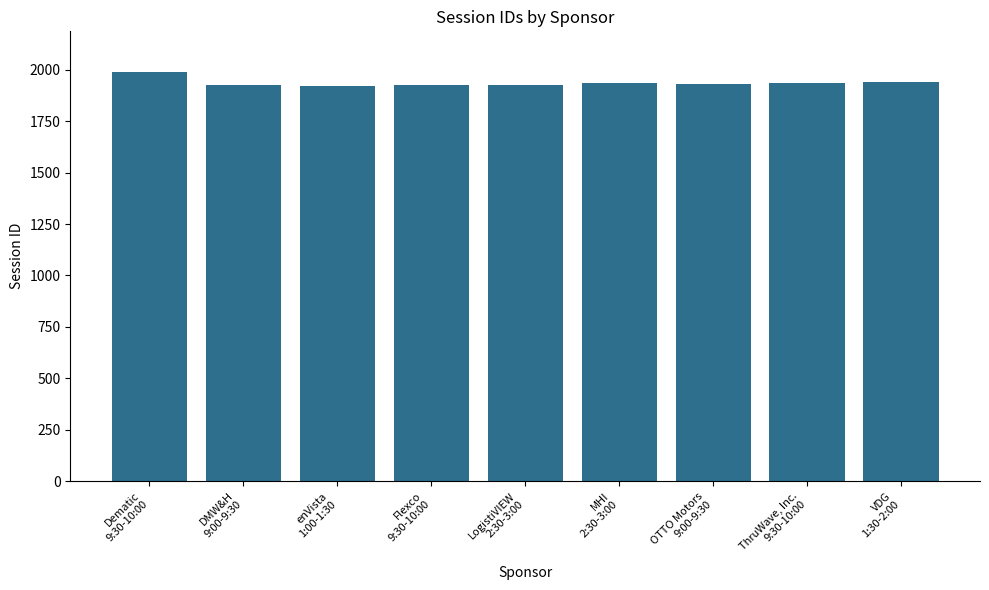

The chart shows a value of 1927 at DMW&H
9:00-9:30. True or false?

True